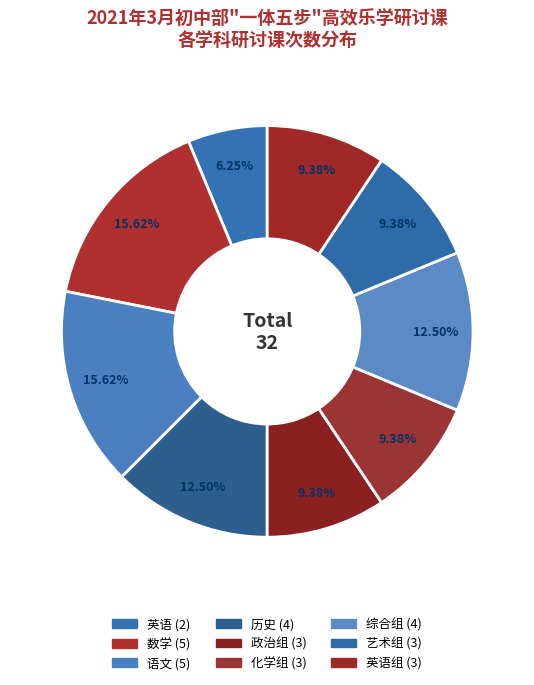

Count the number of slices in the pie.

9